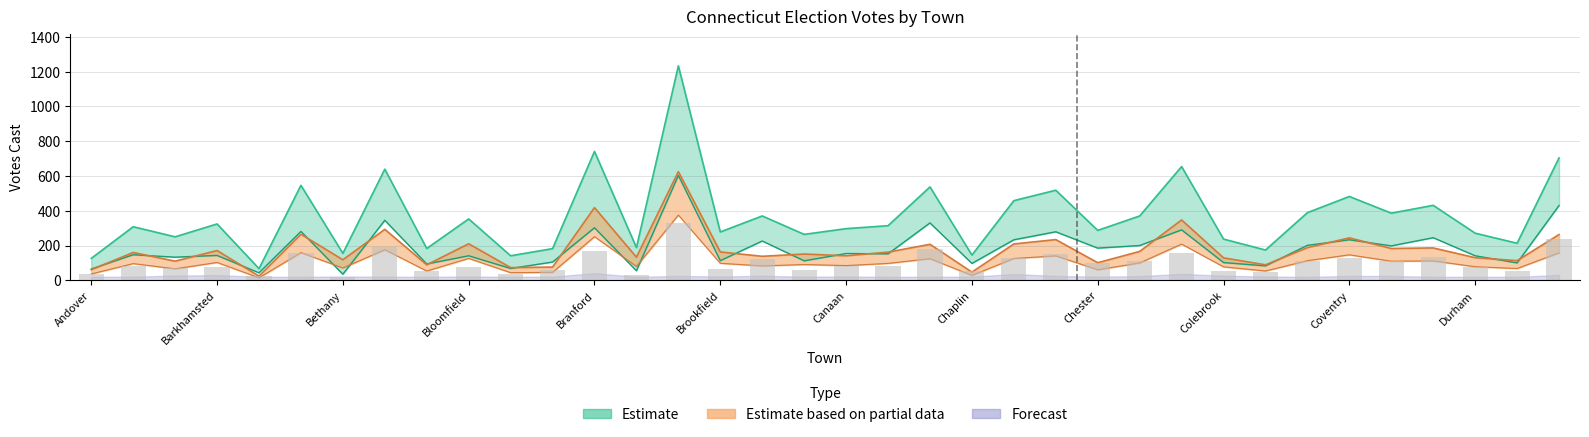

What is the value of the James E. English bar at the 12th from the left?

76